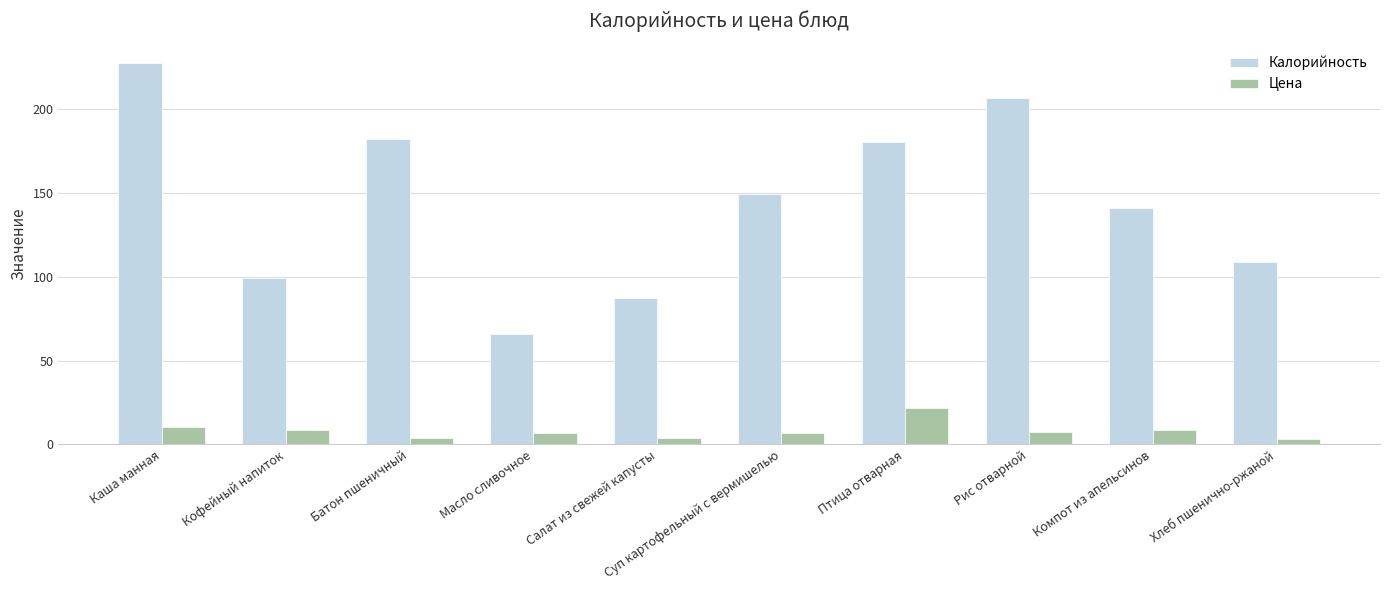

What is the difference between the maximum and second lowest values in the Цена series?

17.8